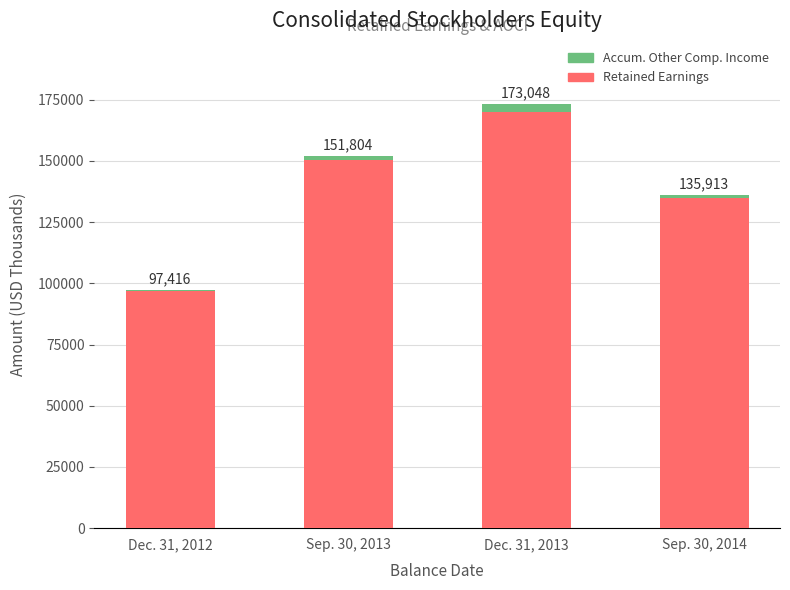

How many bars are there in total?

4